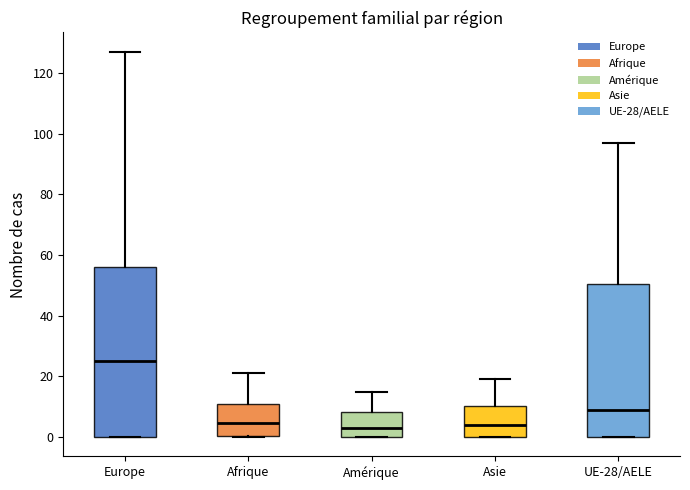

Reading left to right, read every box against the y-axis: the position of its median line, the range the box covers, and the ends of its whiskers. The values are not printed on the chart, so give them approximately, as read against the axis.

Europe: median 26, box 0 to 56, whiskers 0 to 128
Afrique: median 4, box 0 to 10, whiskers 0 to 22
Amérique: median 4, box 0 to 8, whiskers 0 to 16
Asie: median 4, box 0 to 10, whiskers 0 to 20
UE-28/AELE: median 10, box 0 to 50, whiskers 0 to 98